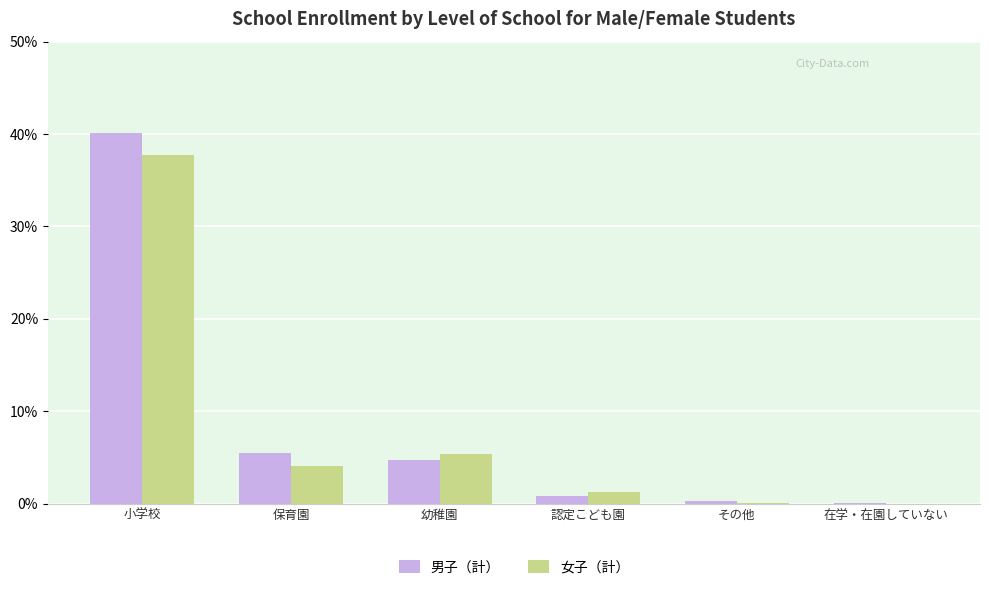

What is the total value across all series at 幼稚園?

10.1